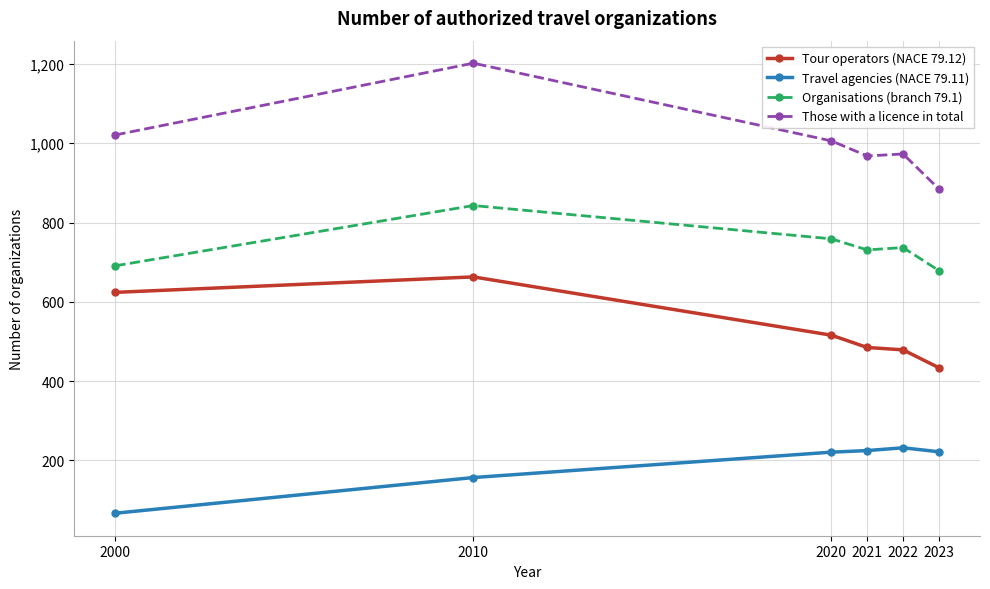

Rank the series by their average value, from highest to lowest.

Those with a licence in total, Organisations (branch 79.1), Tour operators (NACE 79.12), Travel agencies (NACE 79.11)